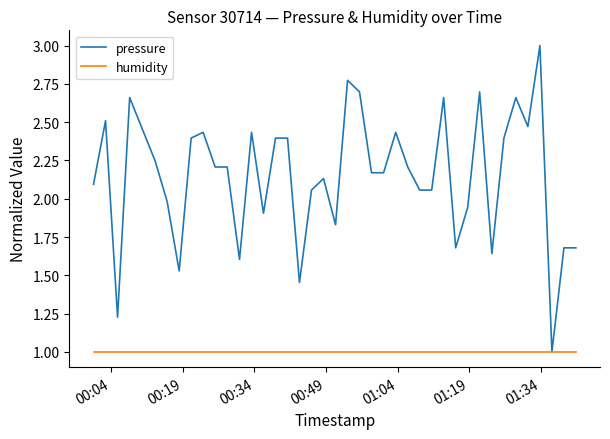

What is the greatest value displayed?

3.0